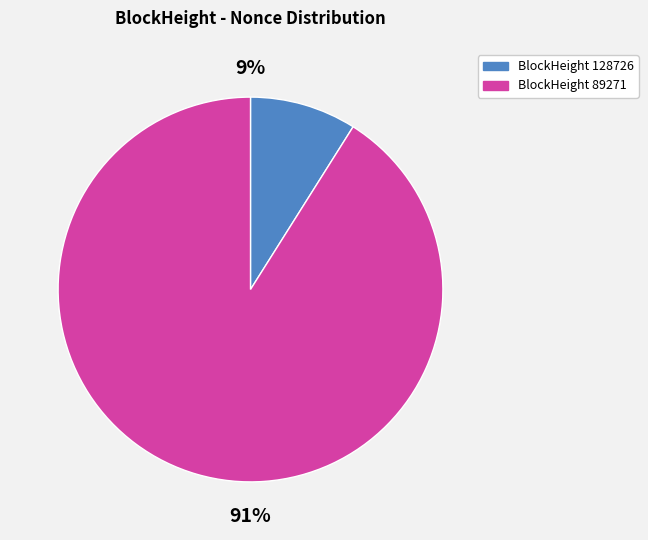

To the nearest percent, what is the difference between the largest and smallest slice percentages?

82%